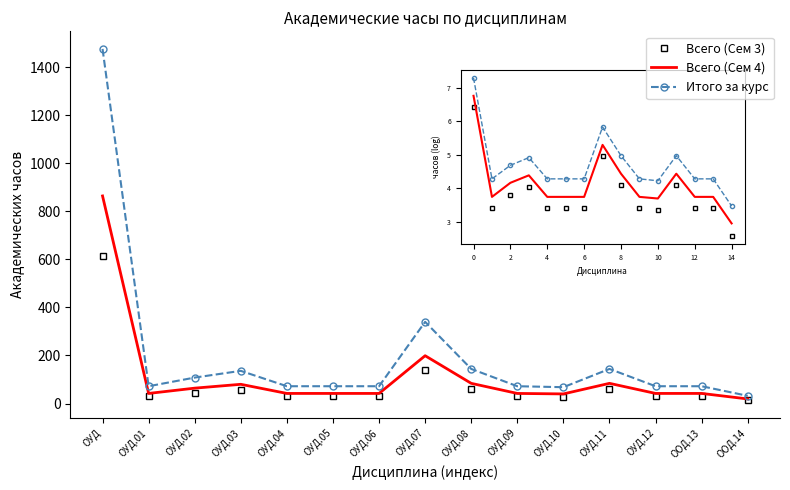

How many distinct data groups are displayed?

3